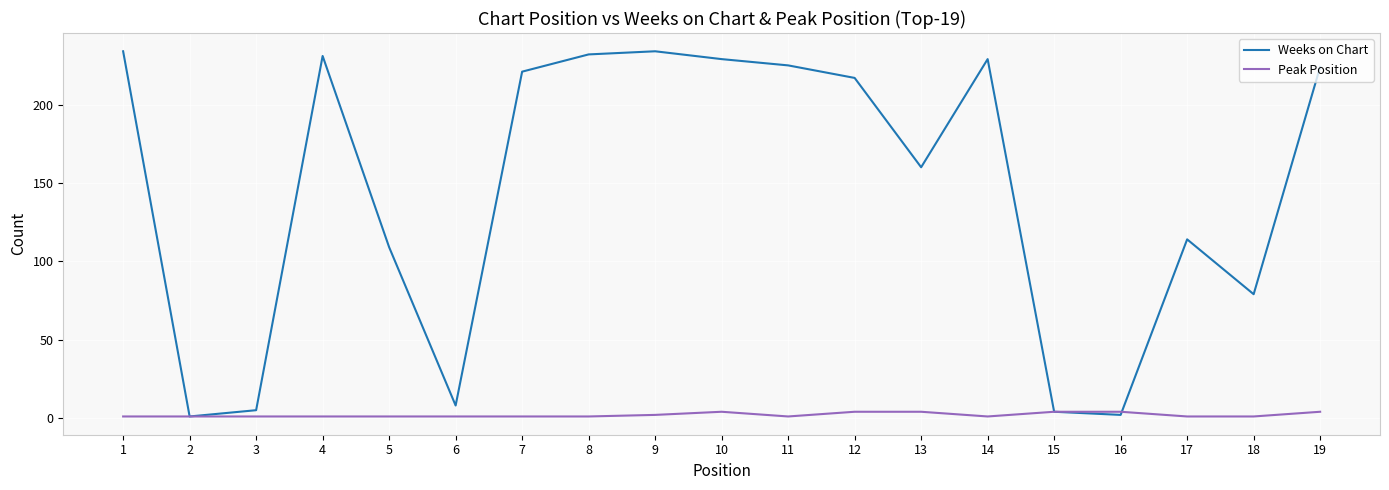

What are all the series names shown in the legend?

Weeks on Chart, Peak Position